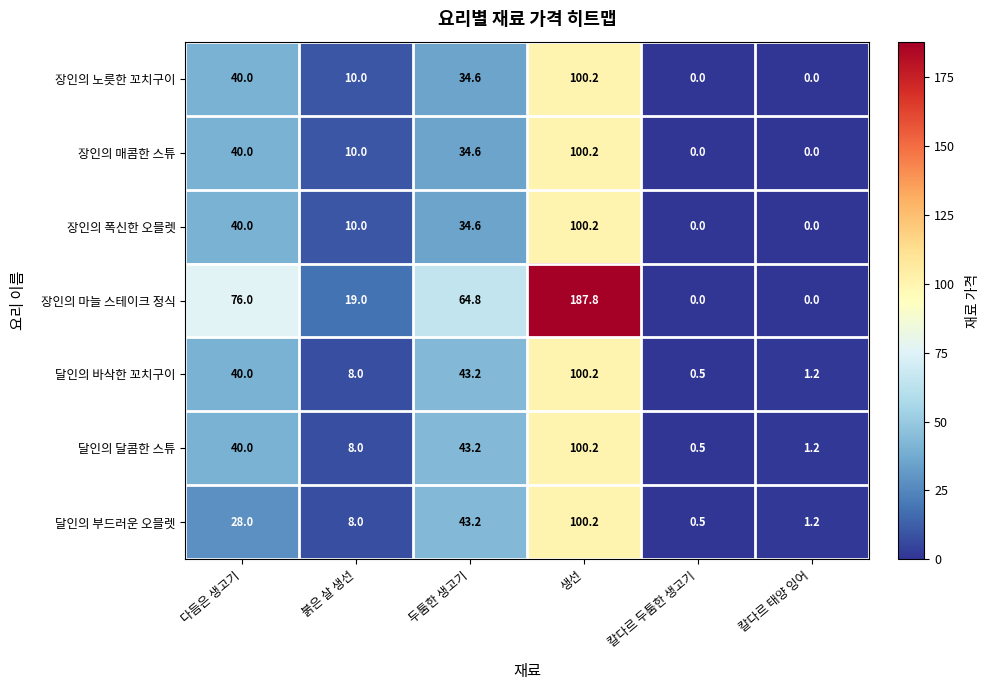

What is the difference between the maximum and minimum values in the 달인의 달콤한 스튜 series?

99.7